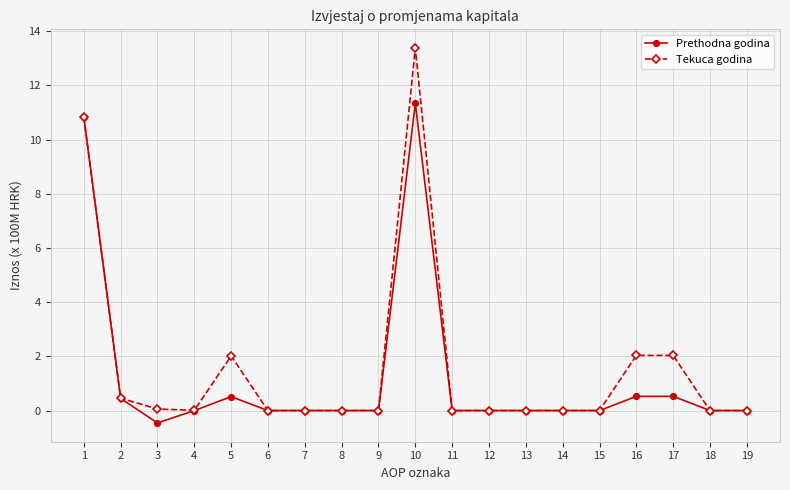

What is the difference between the maximum and minimum values in the Prethodna godina series?

11.8